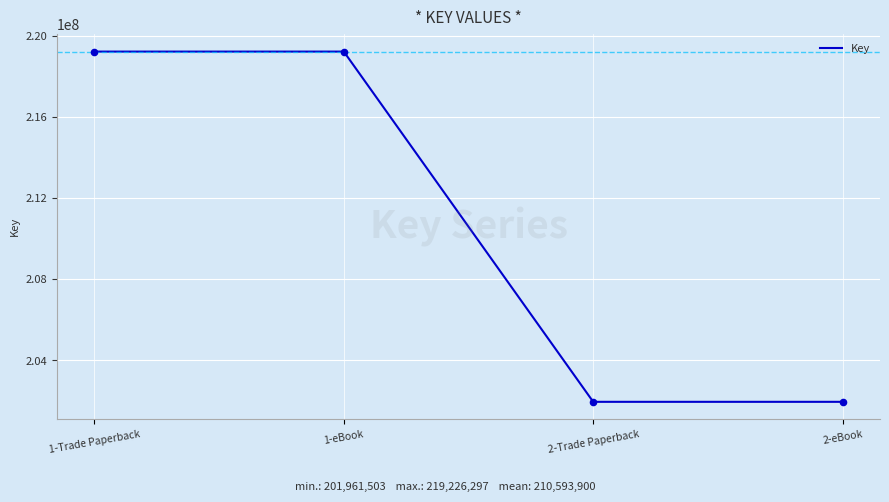

What is the ratio of the value at 2-Trade Paperback to the value at 1-eBook?

0.9